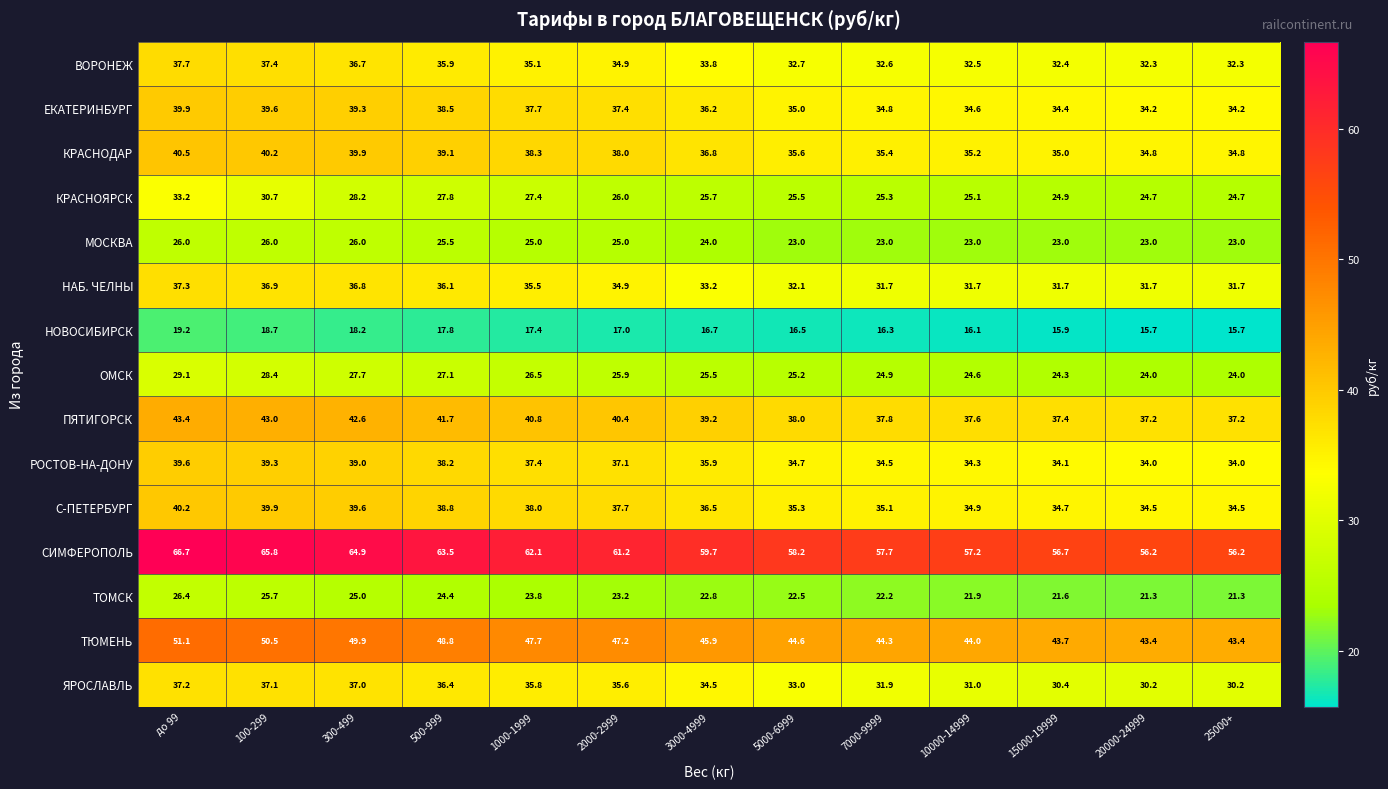

What value does the С-ПЕТЕРБУРГ series have at до 99?

40.2